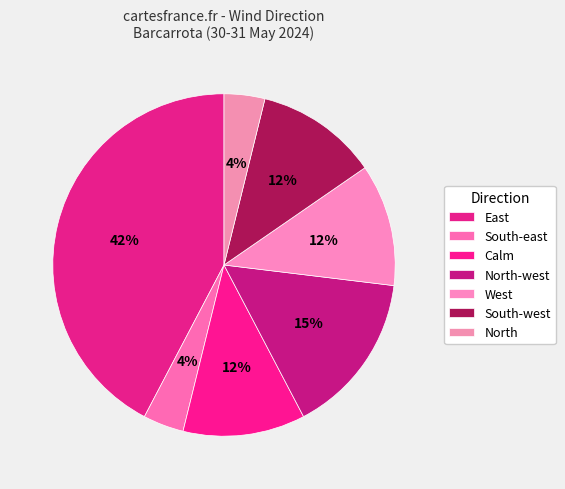

How many segments does this pie chart have?

7